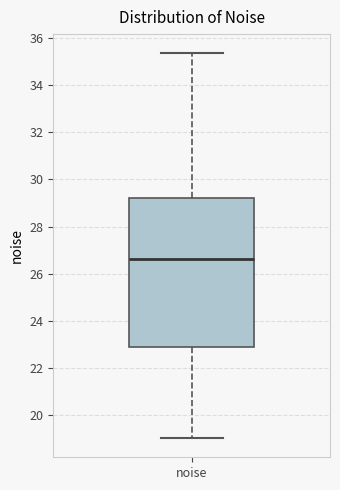

Transcribe this box plot: give where the median line is, the range the box spans, and where the two whiskers end, as read against the y-axis. The values are not printed on the chart, so give them approximately, as read against the axis.

median 26.6, box 22.8 to 29.2, whiskers 19.0 to 35.4